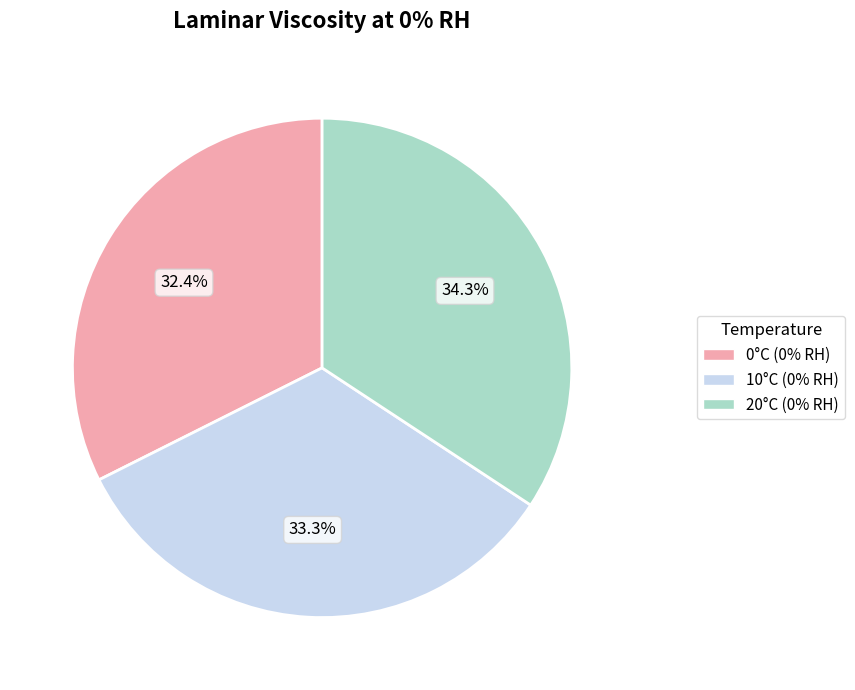

Is there any slice that represents more than half of the pie?

No